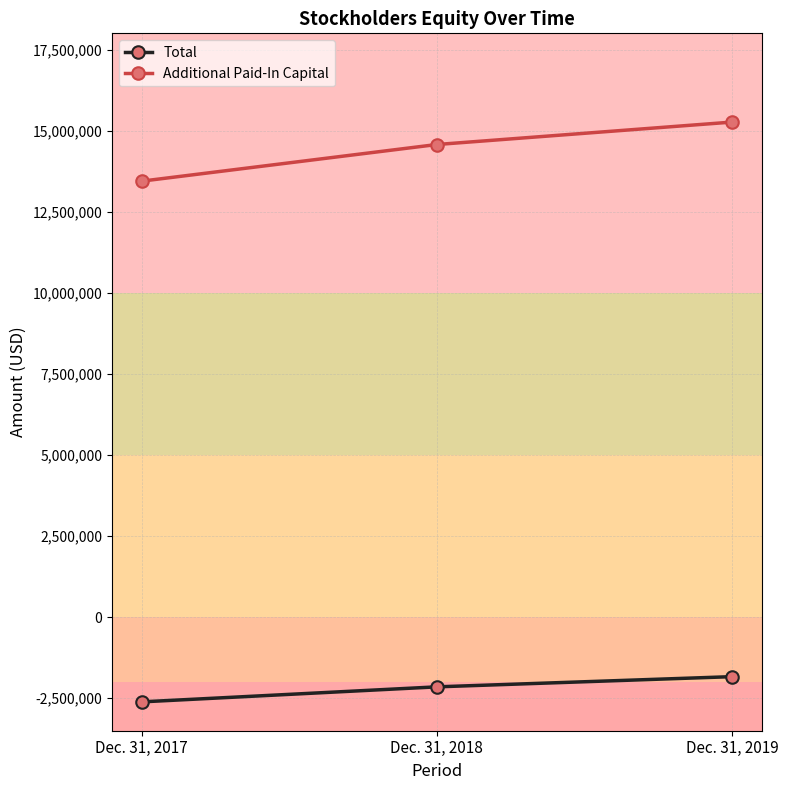

True or false: Additional Paid-In Capital has a value of 3870764 at Dec. 31, 2017.

False